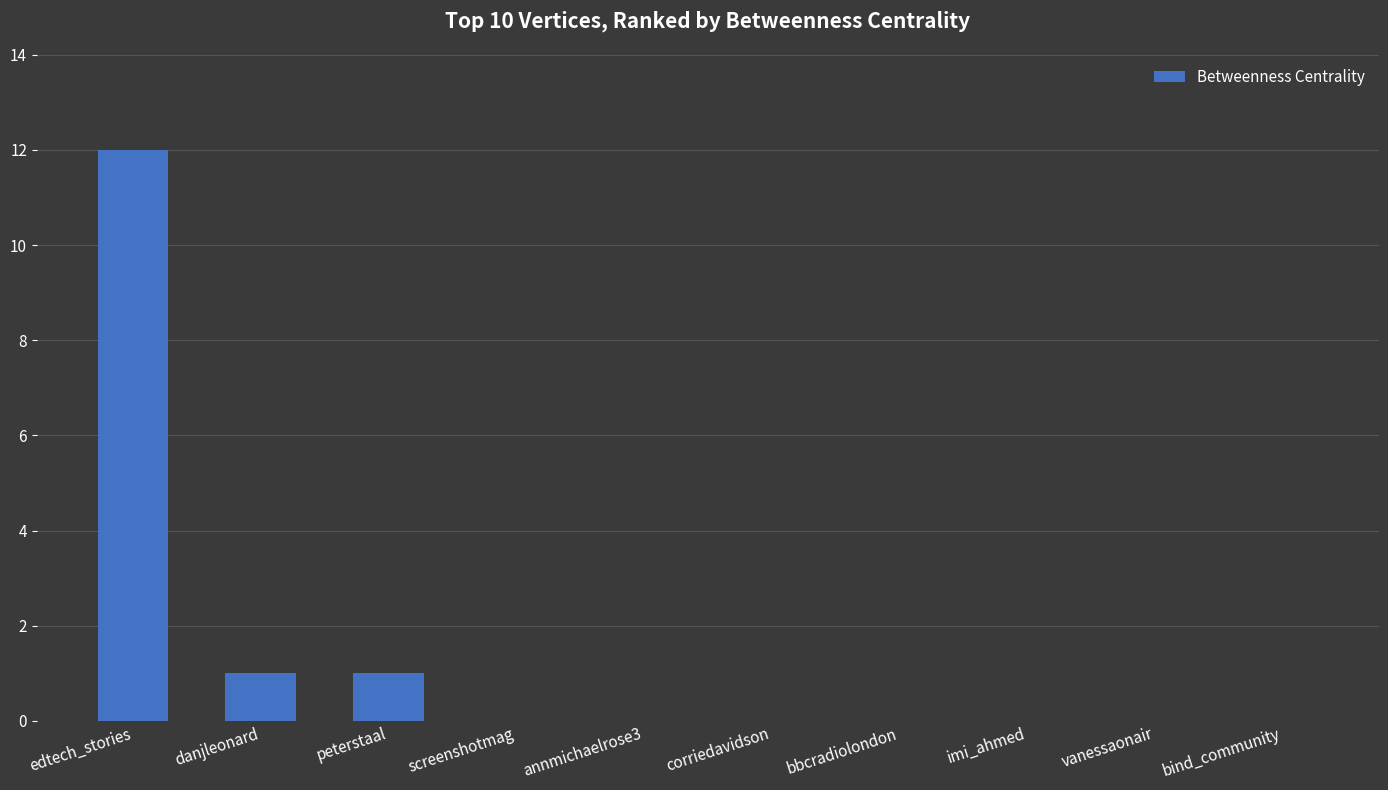

Count the number of data series in this chart.

1